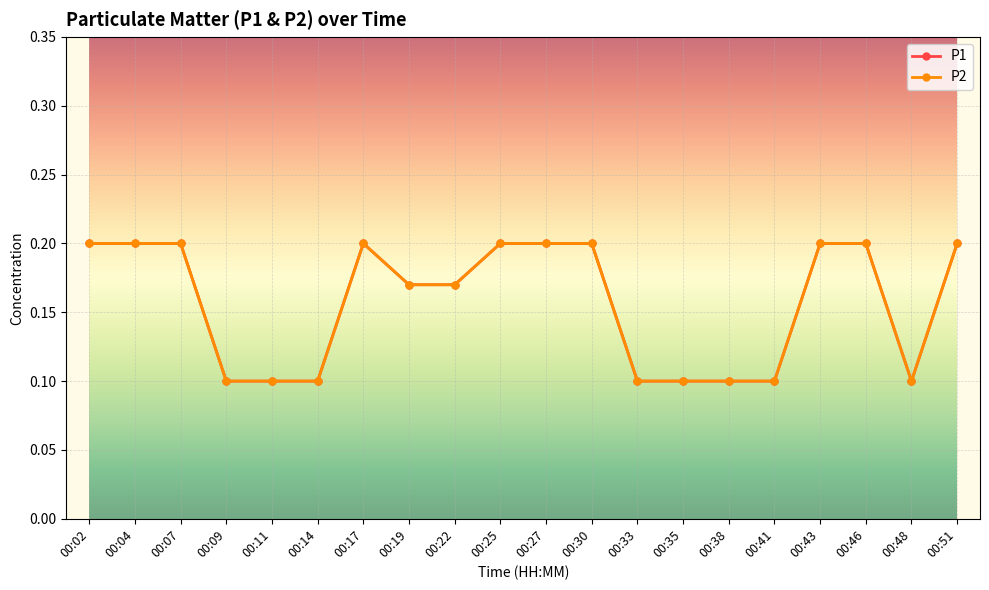

Is this an area chart (filled region under the line)?

No